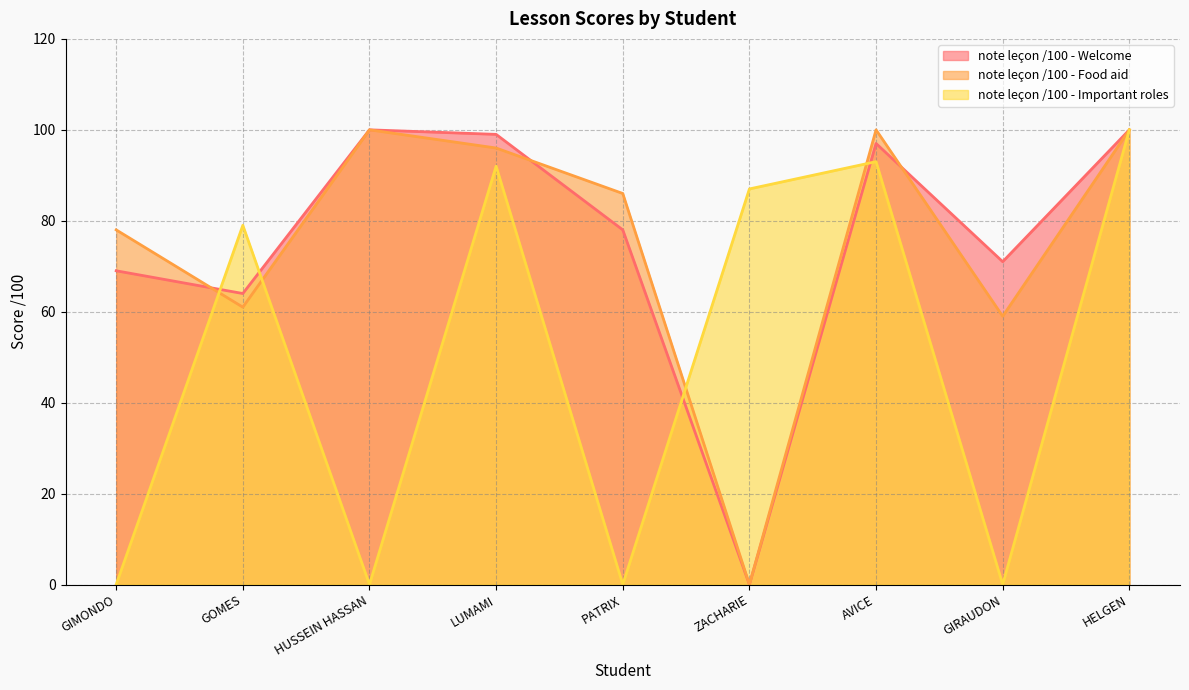

What is the sum of all note leçon /100 - Important roles values?

451